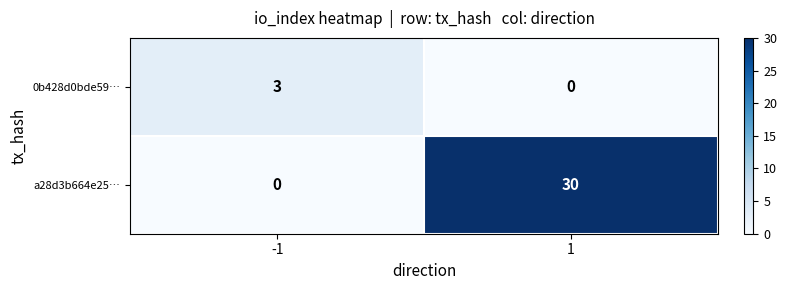

Reading left to right, transcribe all the data shown in this chart.

0b428d0bde59…: -1=3	1=0
a28d3b664e25…: -1=0	1=30